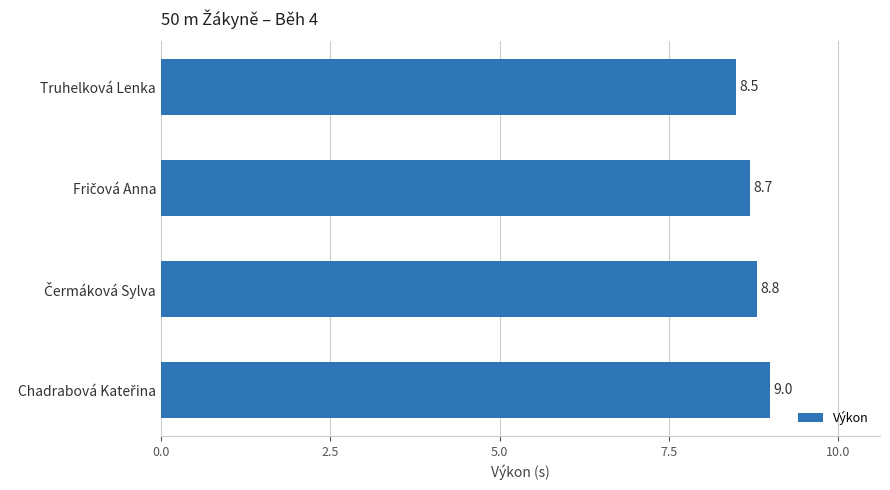

What is the approximate value at Truhelková Lenka?

8.5